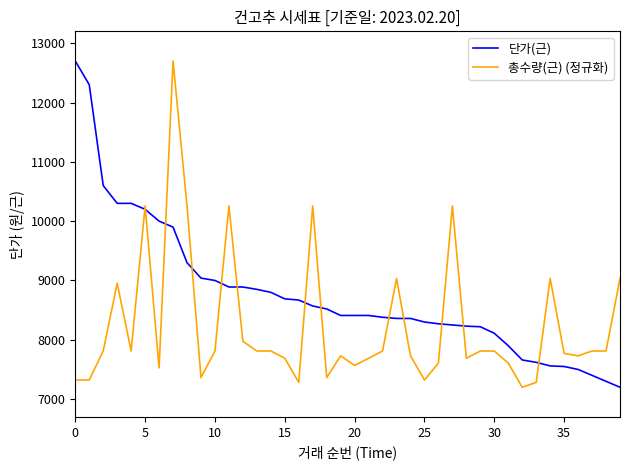

What is the lowest value of the 단가(근) series?

7200.0